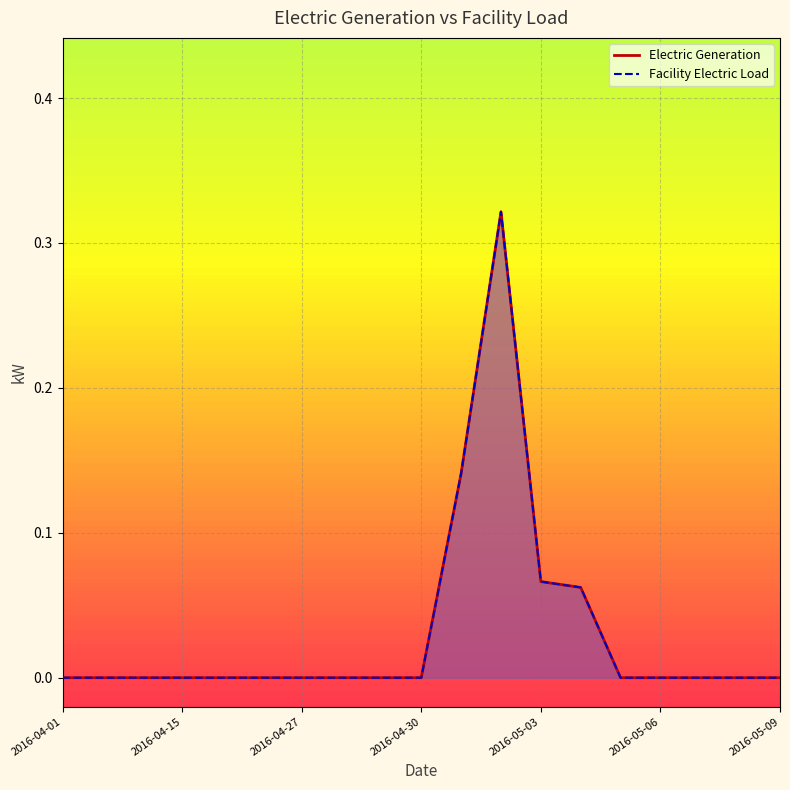

Rank the categories by Electric Generation value from lowest to highest.

2016-04-01, 2016-04-05, 2016-04-10, 2016-04-15, 2016-04-20, 2016-04-25, 2016-04-27, 2016-04-28, 2016-04-29, 2016-04-30, 2016-05-05, 2016-05-06, 2016-05-07, 2016-05-08, 2016-05-09, 2016-05-04, 2016-05-03, 2016-05-01, 2016-05-02